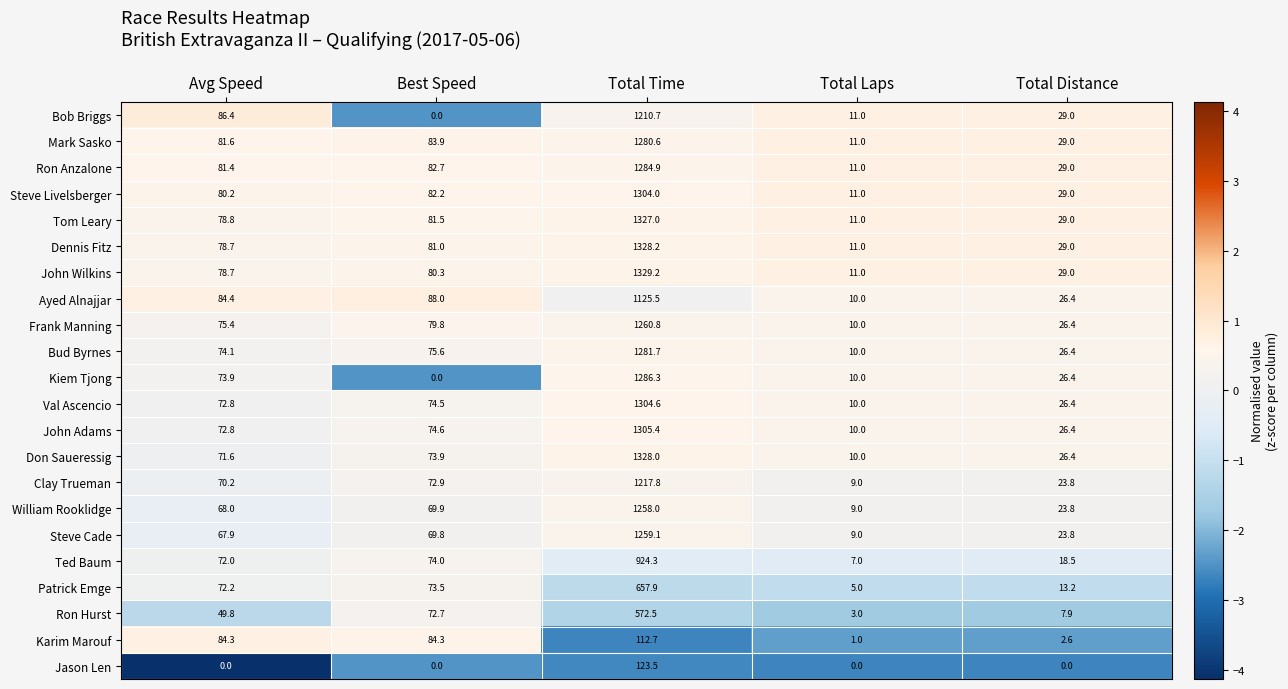

At which label is Patrick Emge closest to 331?

Best Speed